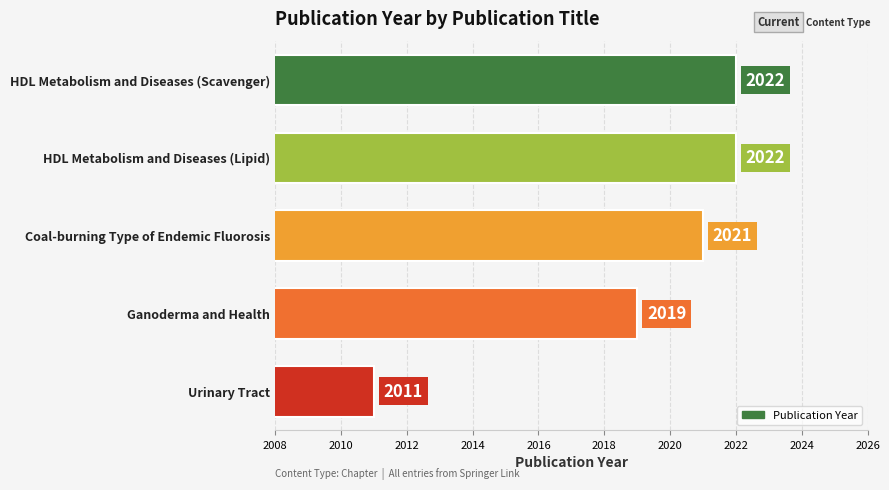

Reading bottom to top, list all the values displayed in this chart.

Urinary Tract=2011	Ganoderma and Health=2019	Coal-burning Type of Endemic Fluorosis=2021	HDL Metabolism and Diseases (Lipid)=2022	HDL Metabolism and Diseases (Scavenger)=2022